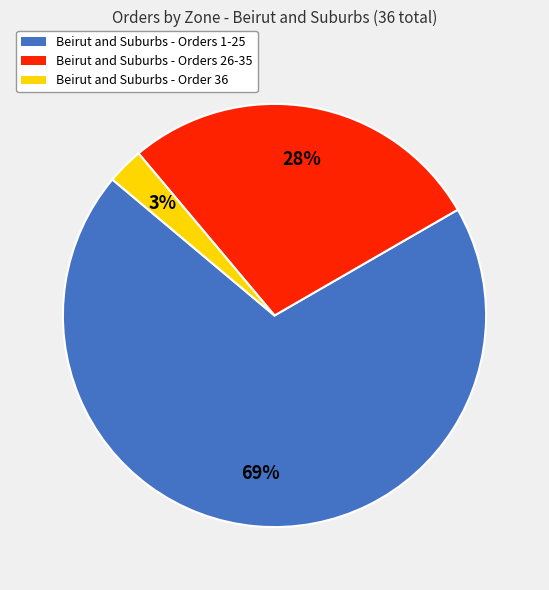

Does any single category account for the majority?

Yes